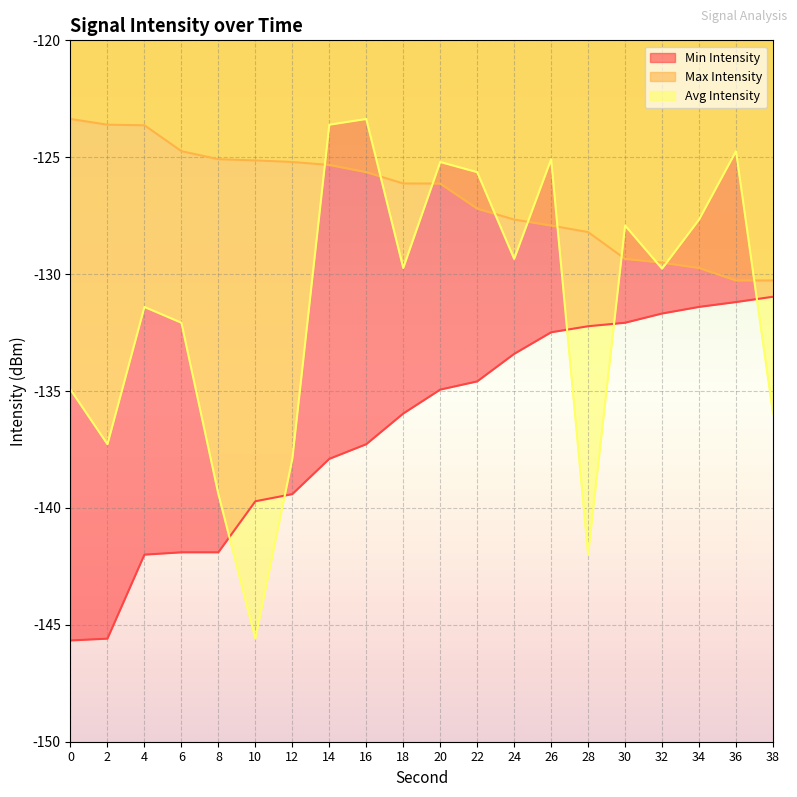

What is the total value across all series at 26?

-385.5